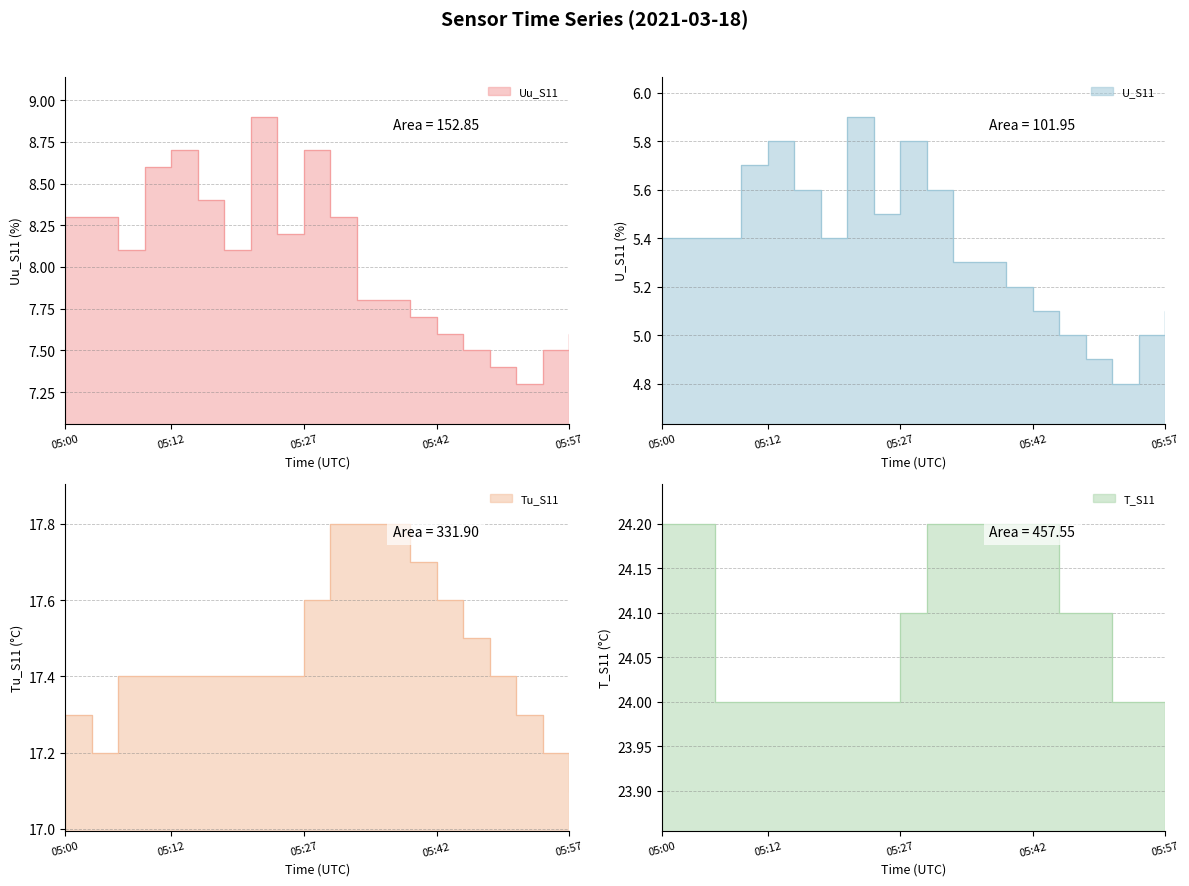

How many values in the U_S11 series exceed 5?

16